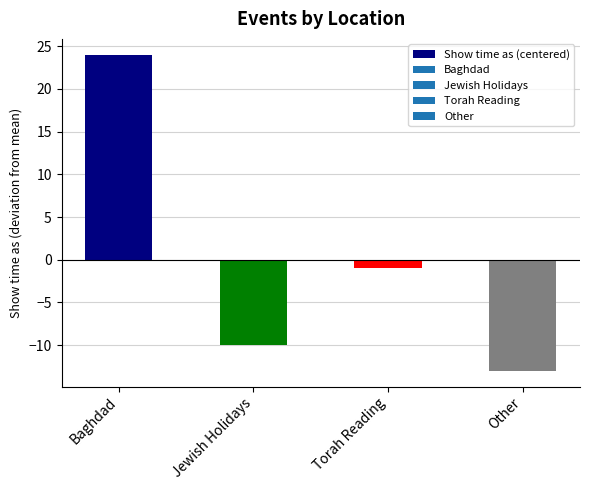

What is the value of the 1st bar from the left?

24